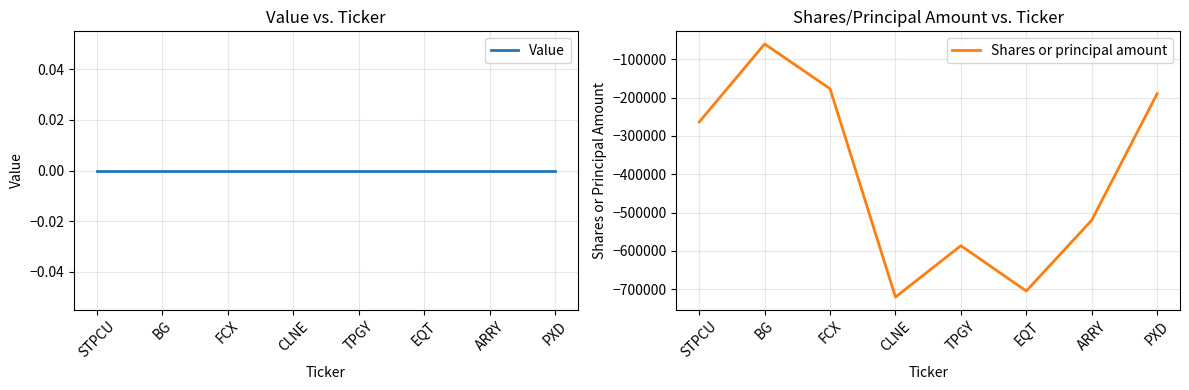

Which series has the widest spread of values?

Shares or principal amount